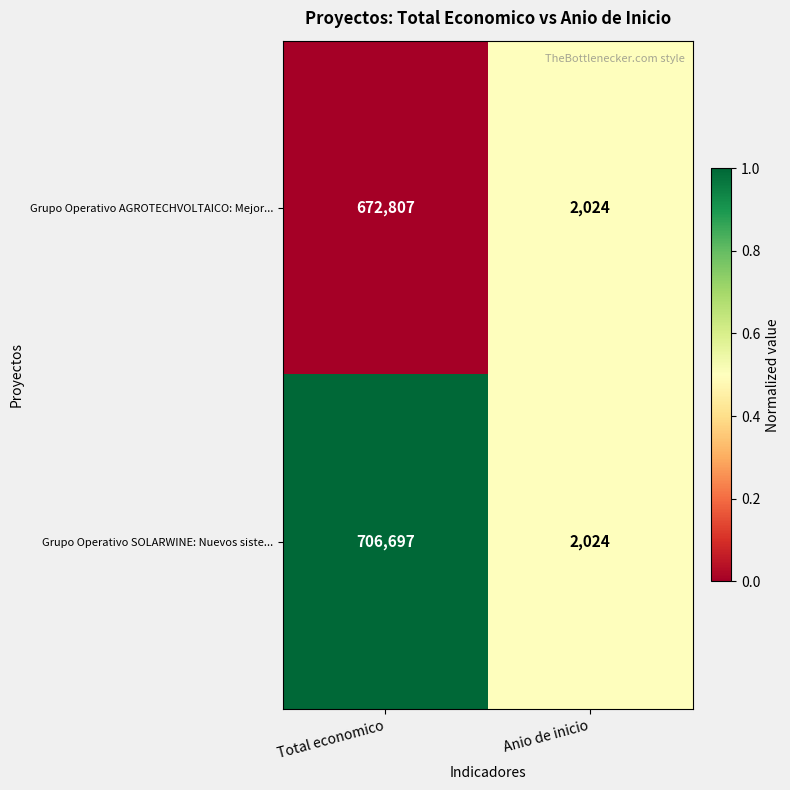

Rank the series by their average value, from lowest to highest.

Grupo Operativo AGROTECHVOLTAICO: Mejor..., Grupo Operativo SOLARWINE: Nuevos siste...